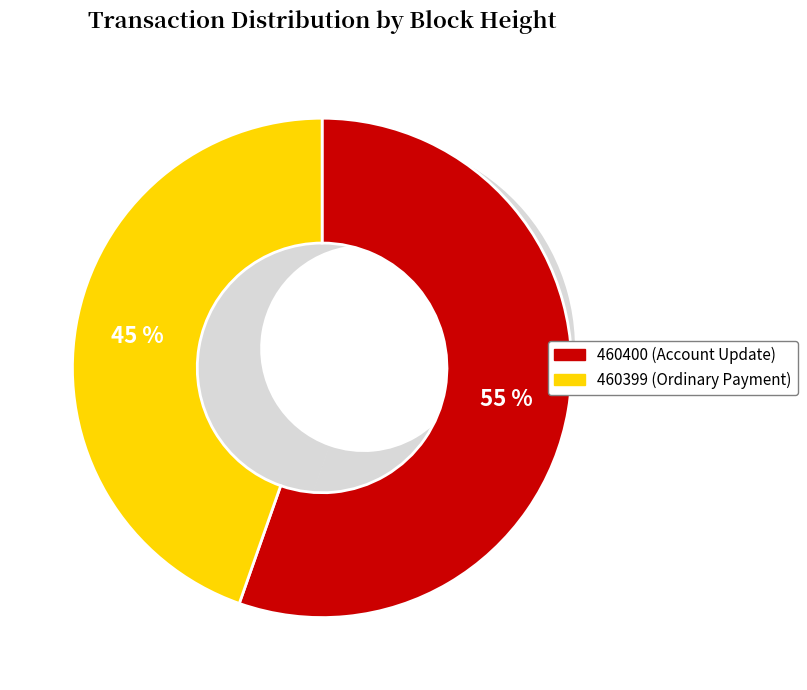

Approximately how many times larger is the value at 460399 (Ordinary Payment) compared to 460400 (Account Update)?

0.8